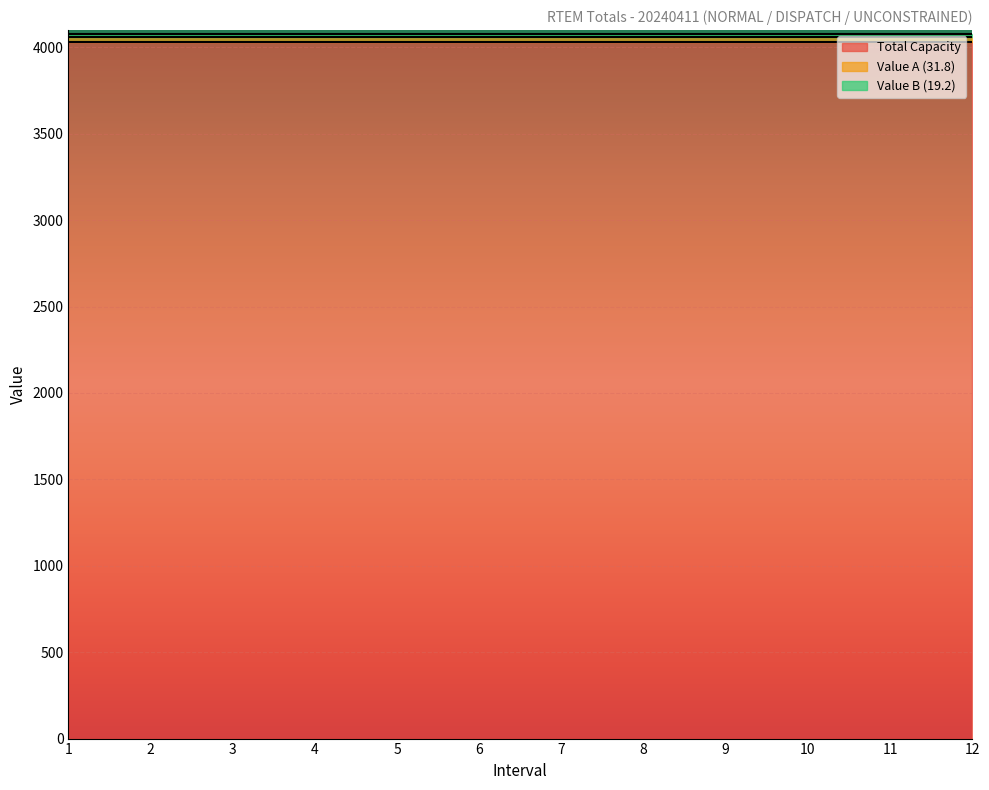

True or false: Total Capacity has more than 2 interior local peaks.

False